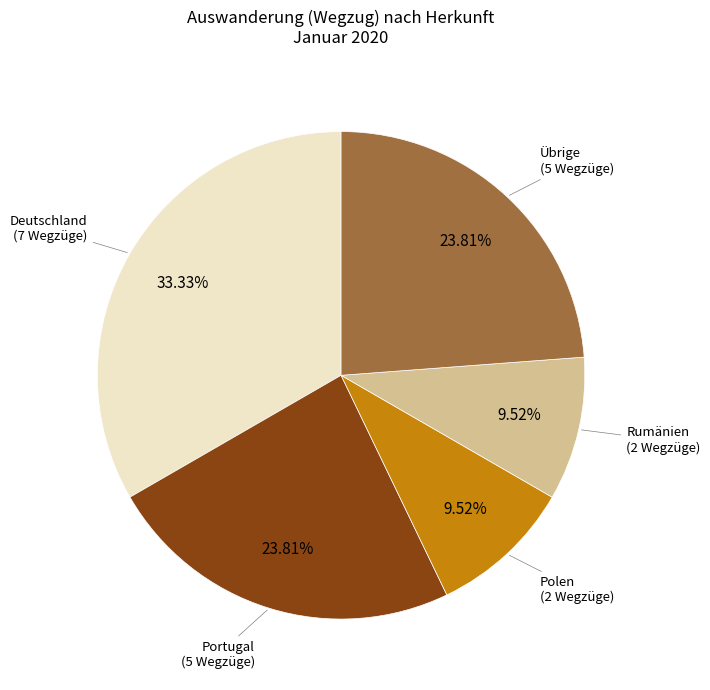

Does any single category account for the majority?

No